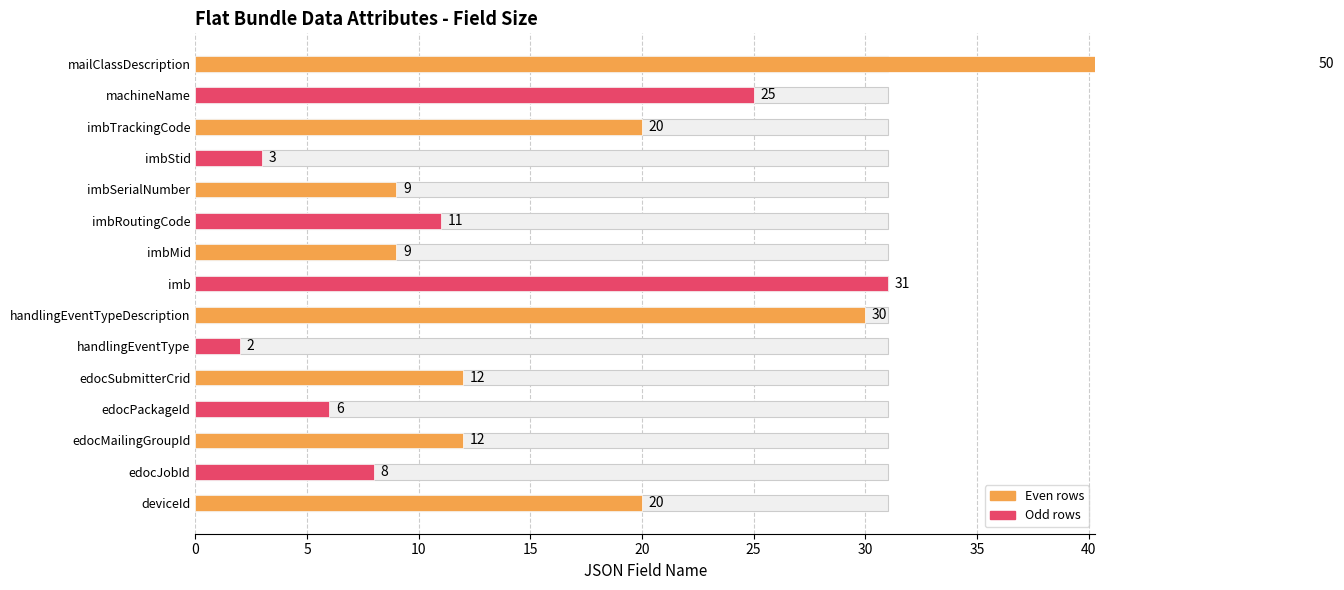

Does the chart contain any negative values?

No